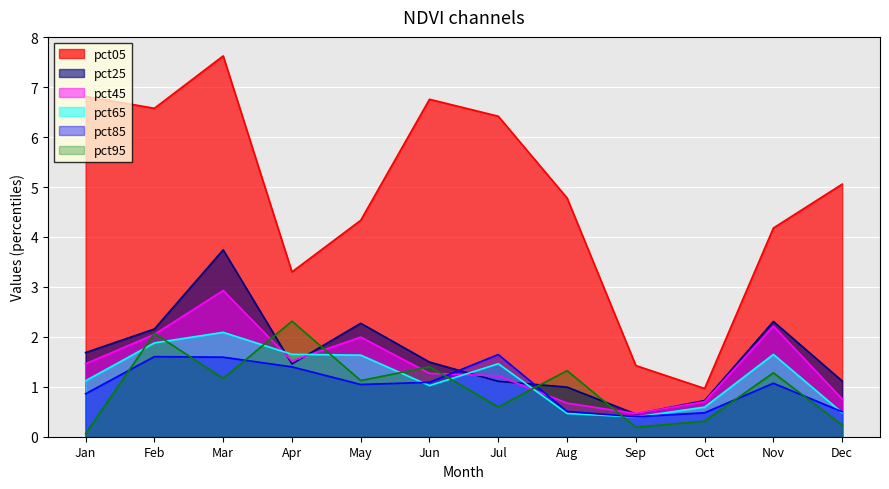

List the labels in order of pct65 value, largest first.

Mar, Feb, Apr, Nov, May, Jul, Jan, Jun, Oct, Dec, Aug, Sep